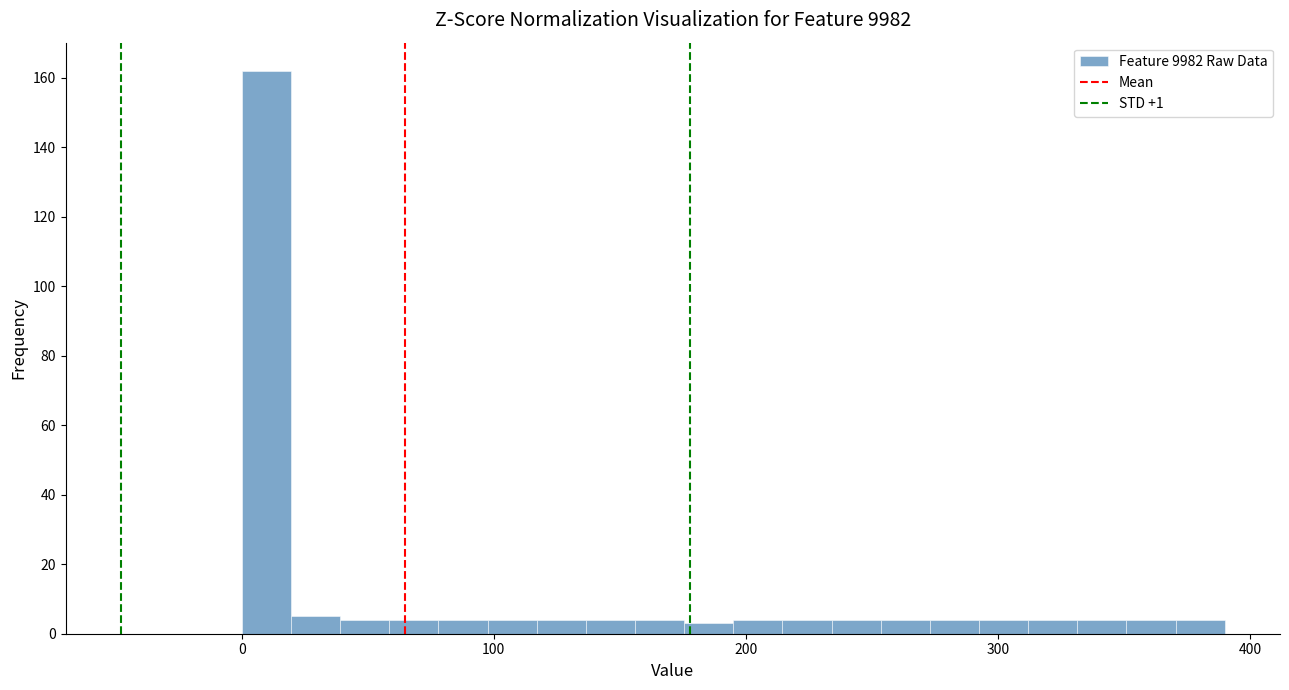

Around what value on the x-axis is the tallest bar? Give the approximate position of its centre, as read against the axis.

10